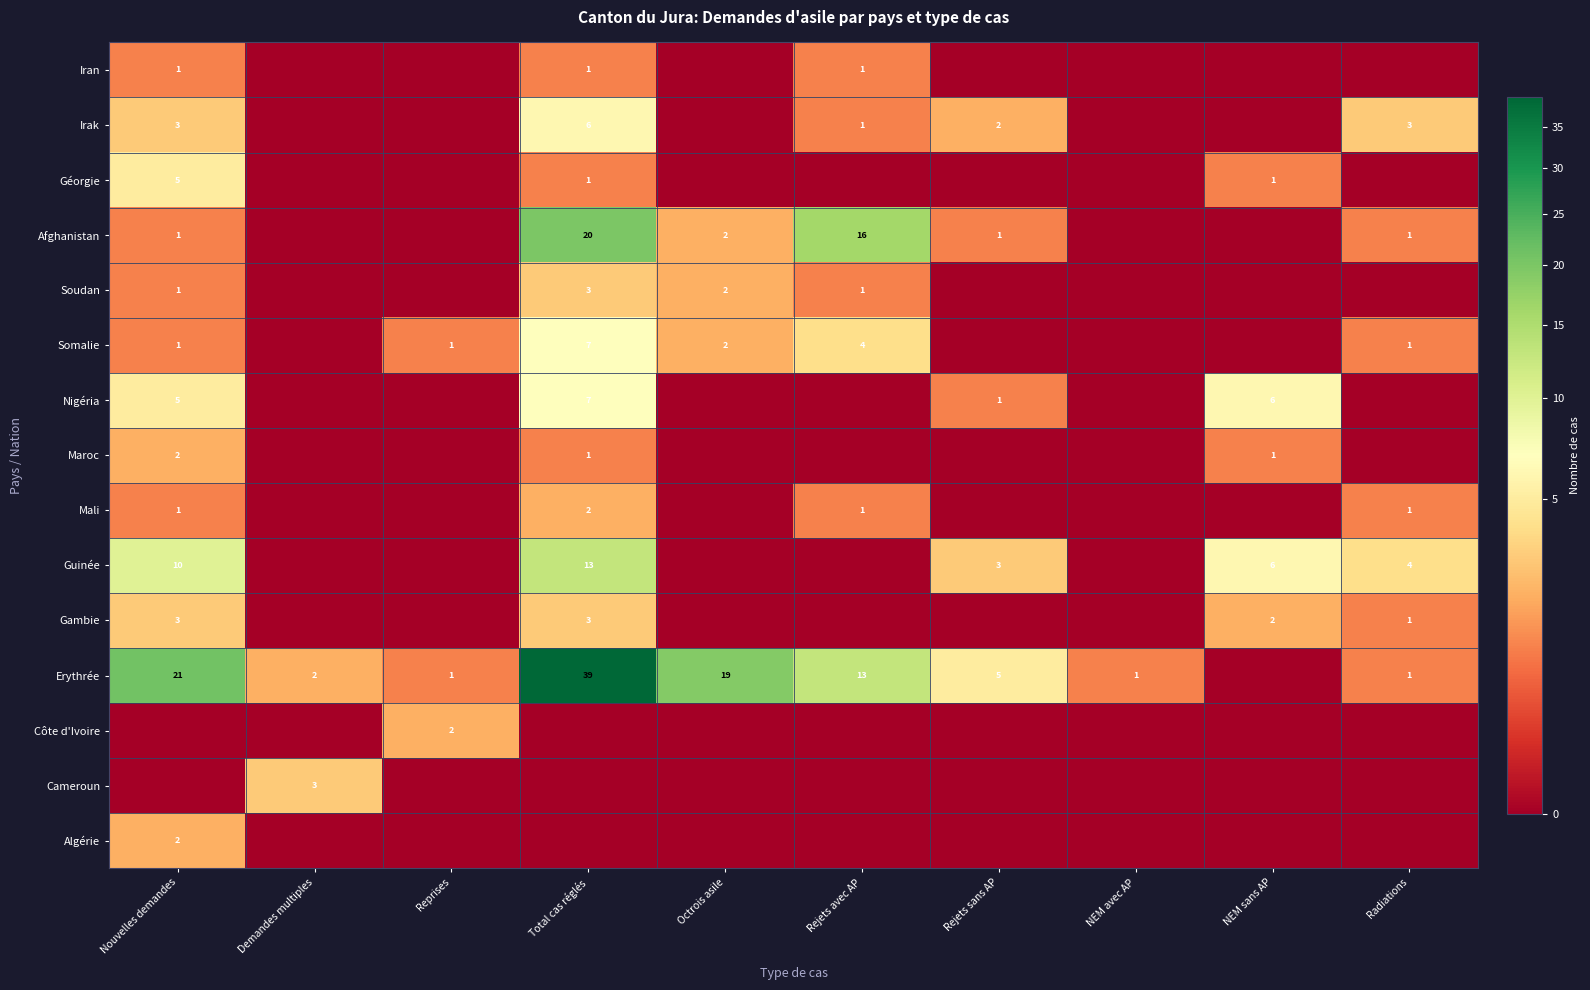

The Somalie series shows 6 at Rejets avec AP. True or false?

False